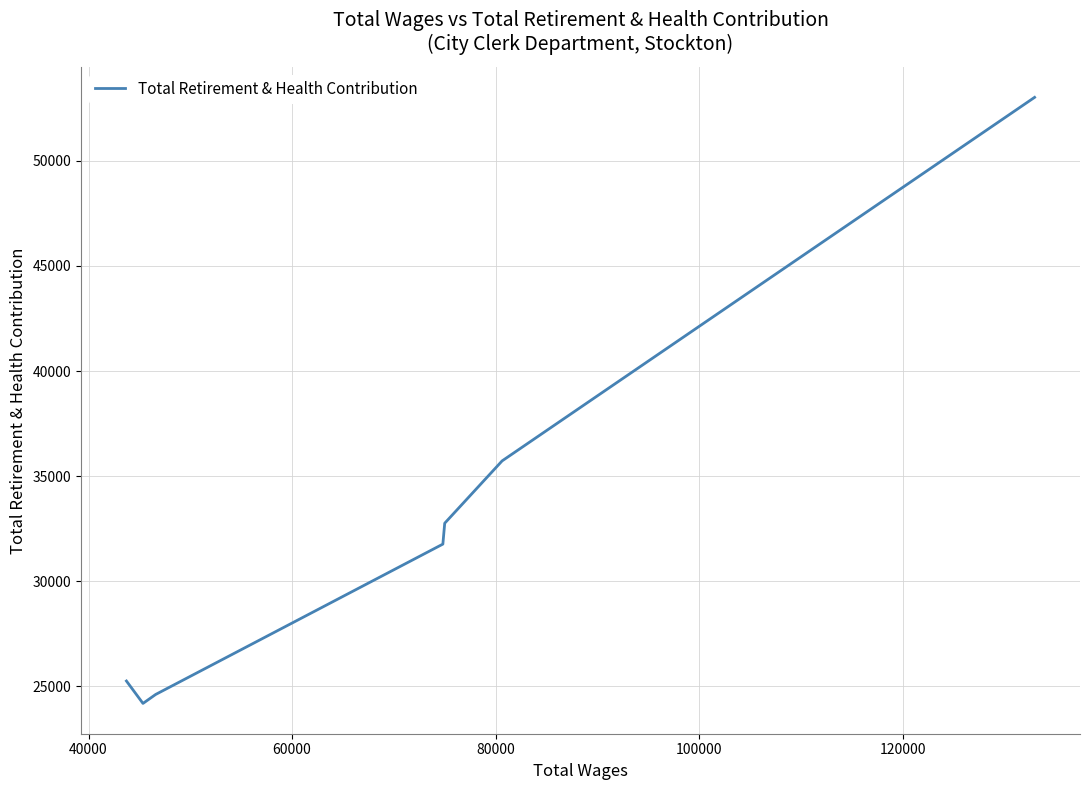

True or false: the data has more than 1 interior local peaks.

False